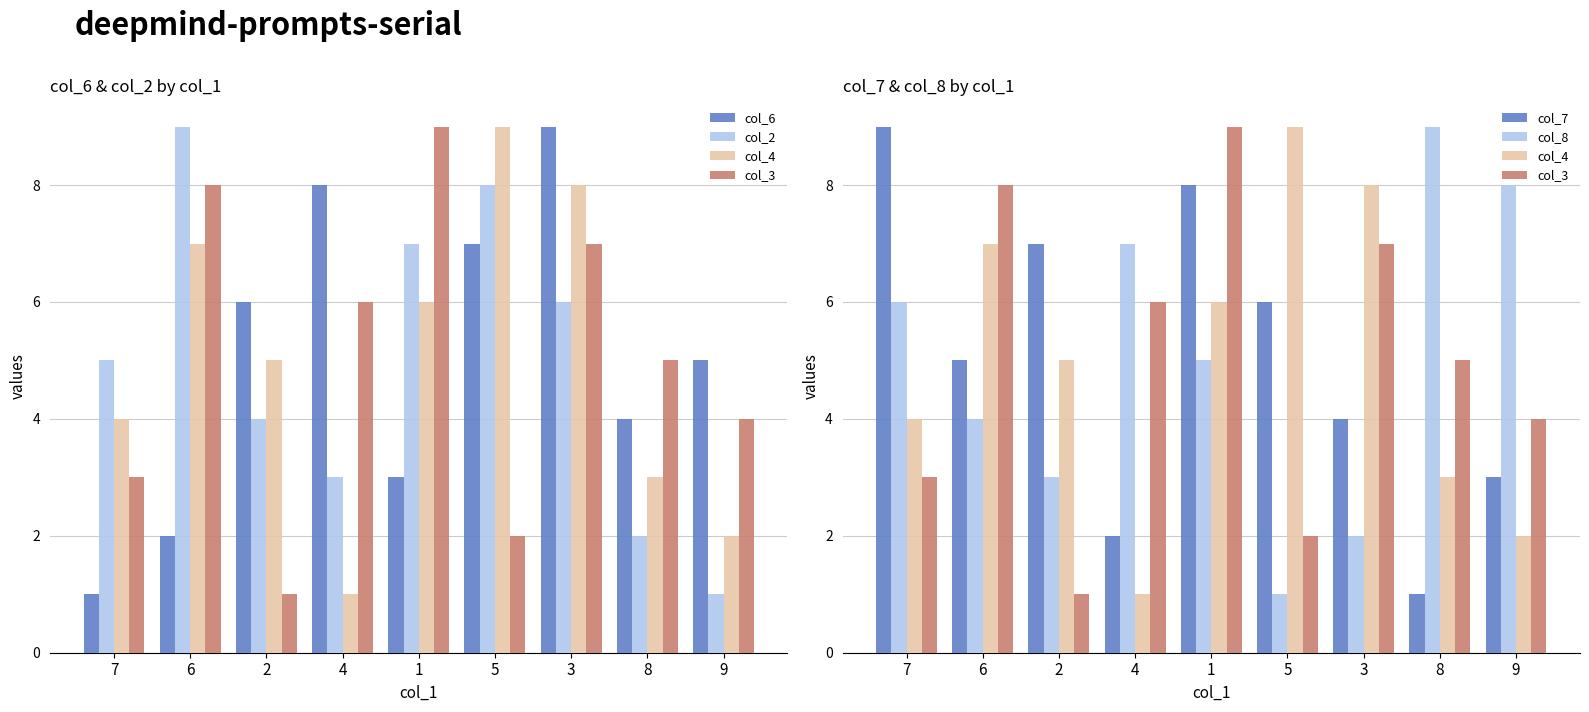

Is the value of col_6 at 8 greater than the value of col_7 at 2?

No